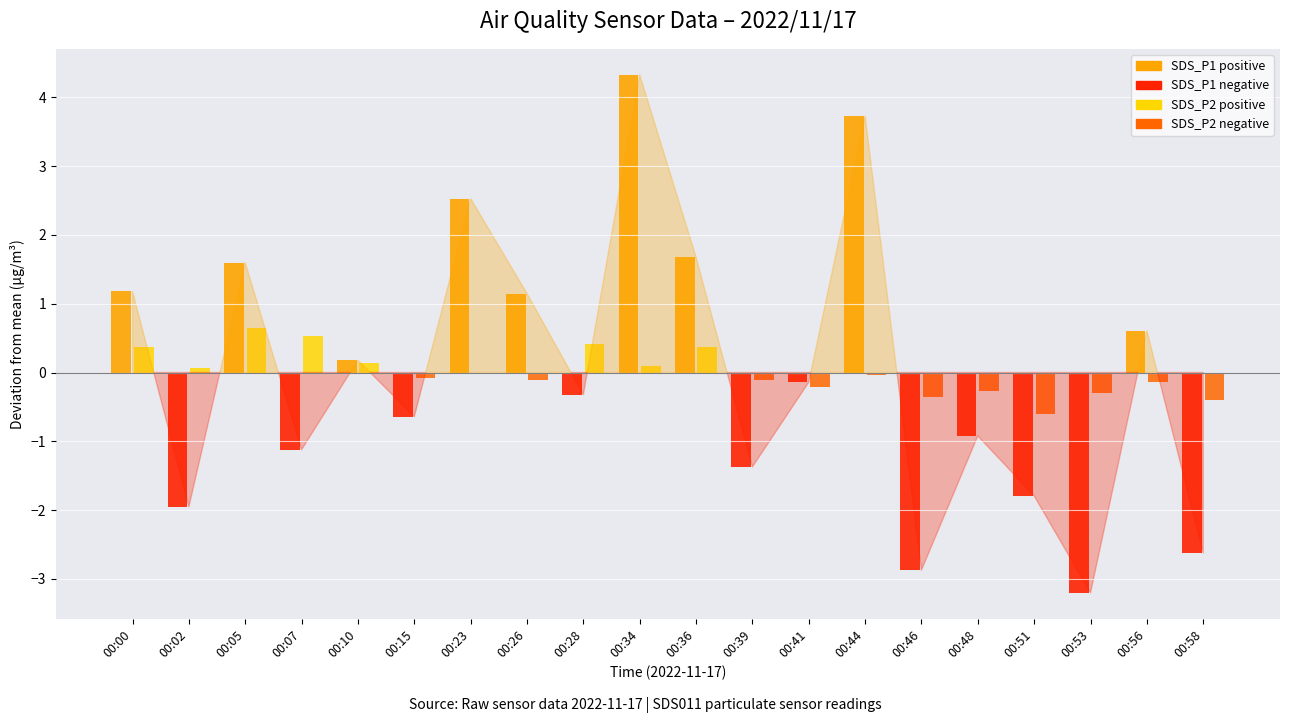

How many groups of bars are there?

20